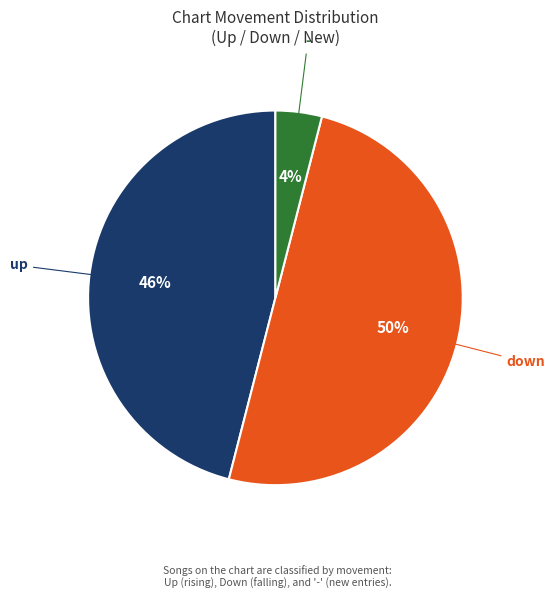

To the nearest percent, what is the difference between the largest and smallest slice percentages?

46%